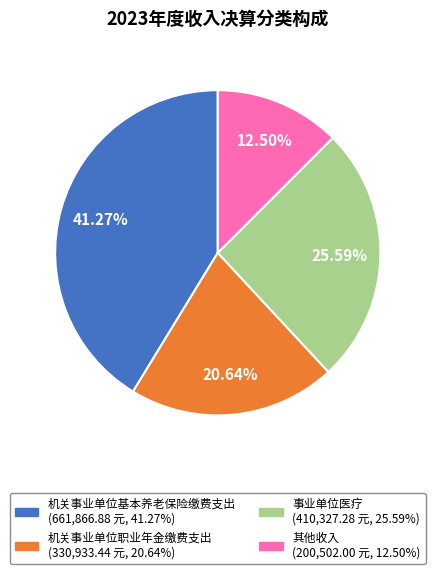

Does 其他收入 represent more than half of the total?

No